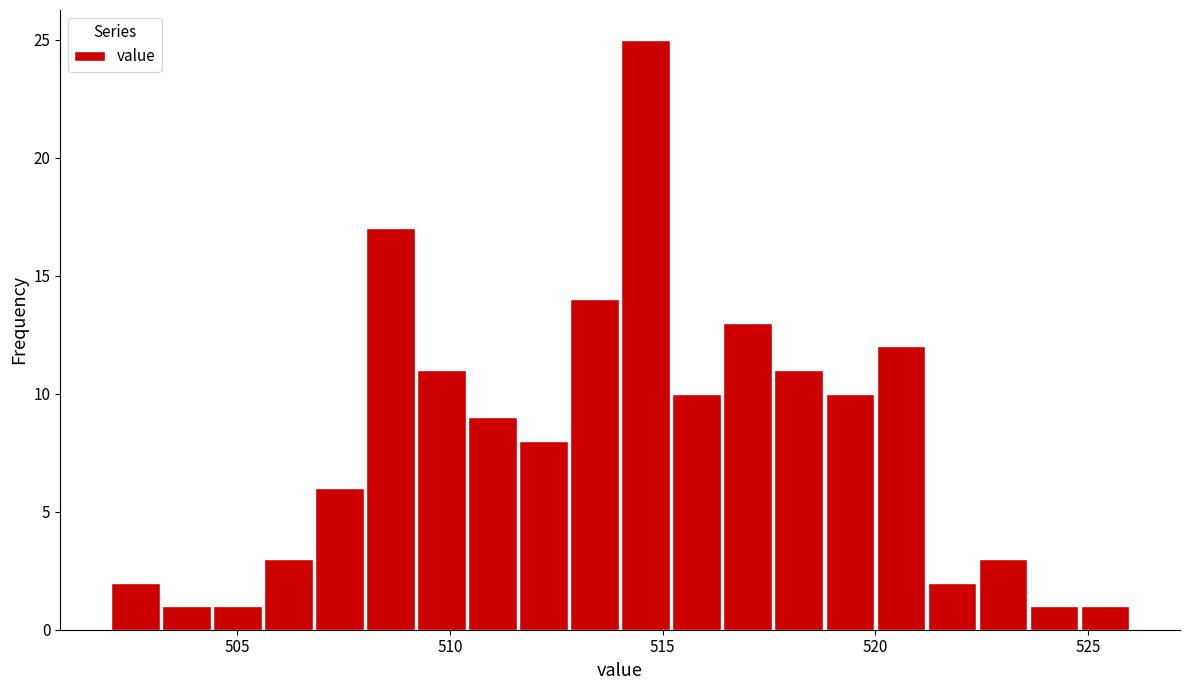

Around what value on the x-axis is the tallest bar? Give the approximate position of its centre, as read against the axis.

514.5